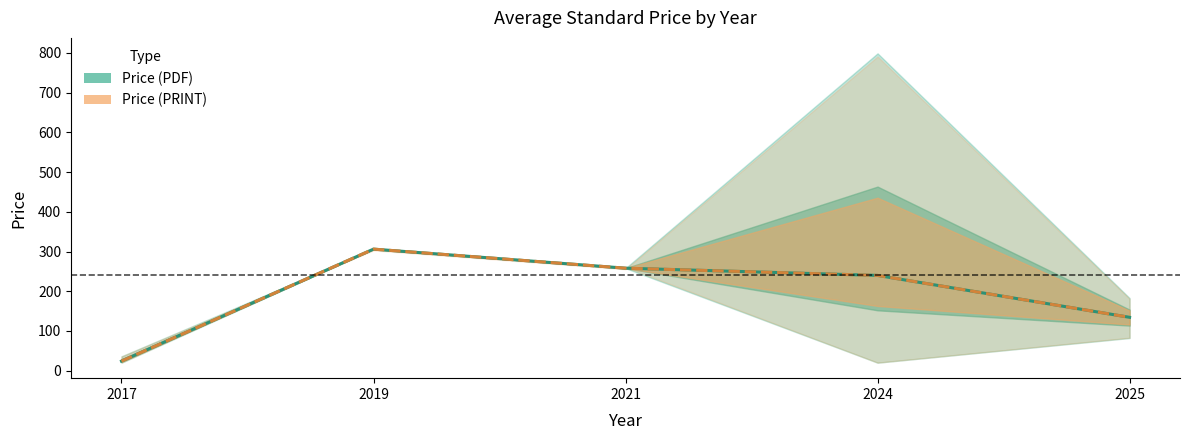

At which category does the chart reach its peak across all series?

2019